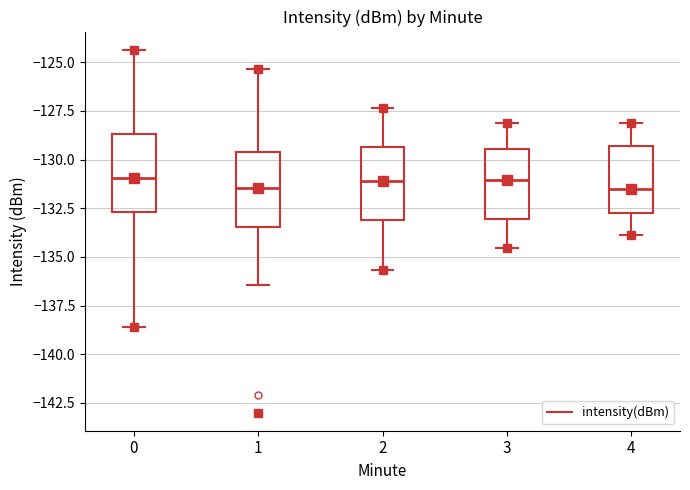

Reading left to right, transcribe this box plot: for each box, give where its median line is, the range the box spans, and where its two whiskers end, as read against the y-axis. The values are not printed on the chart, so give them approximately, as read against the axis.

0: median -131.0, box -132.5 to -128.5, whiskers -138.5 to -124.5
1: median -131.5, box -133.5 to -129.5, whiskers -136.5 to -125.5
2: median -131.0, box -133.0 to -129.5, whiskers -135.5 to -127.5
3: median -131.0, box -133.0 to -129.5, whiskers -134.5 to -128.0
4: median -131.5, box -132.5 to -129.5, whiskers -134.0 to -128.0